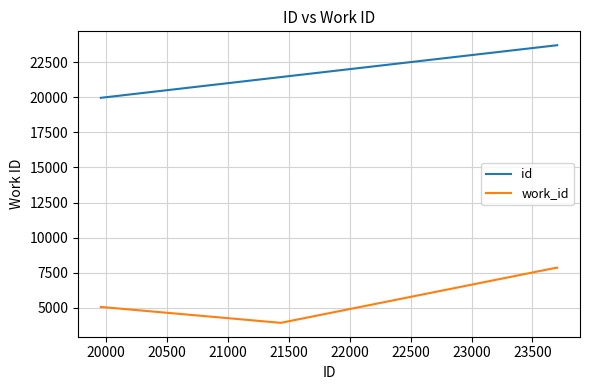

True or false: id has more than 1 points higher than both neighbors.

False